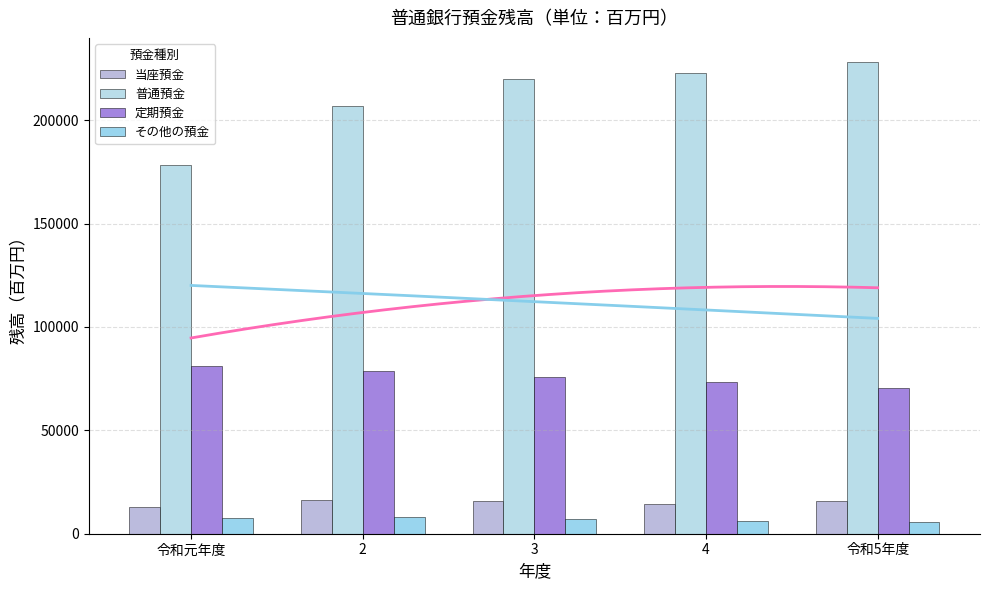

Reading left to right, what are all the values shown in this chart?

当座預金: 12862	16363	16002	14332	15932
普通預金: 178361	207076	219764	222585	228379
定期預金: 81266	78839	75911	73274	70548
その他の預金: 7746	8108	7097	6192	5534